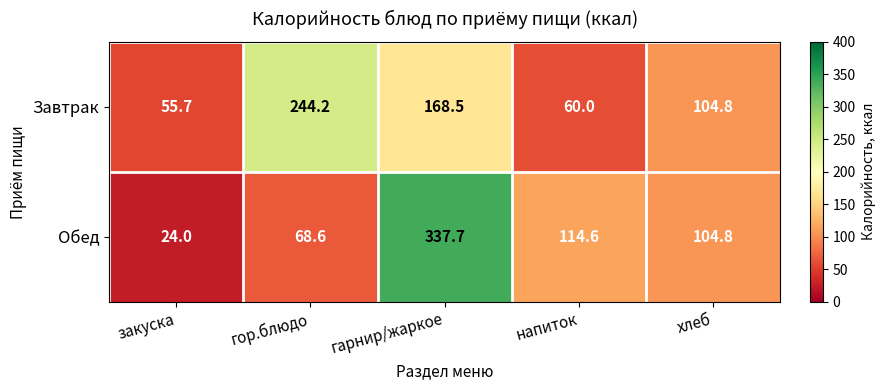

At which label does Завтрак first exceed 104?

гор.блюдо